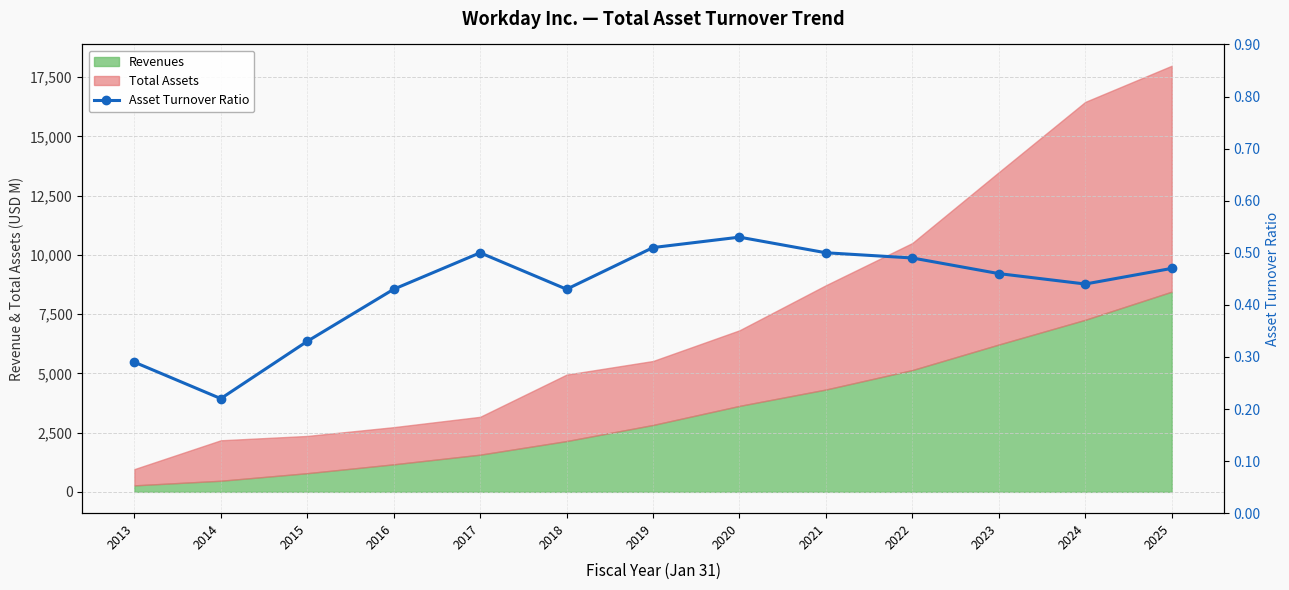

Reading left to right, what are all the values shown in this chart?

0.3	0.2	0.3	0.4	0.5	0.4	0.5	0.5	0.5	0.5	0.5	0.4	0.5